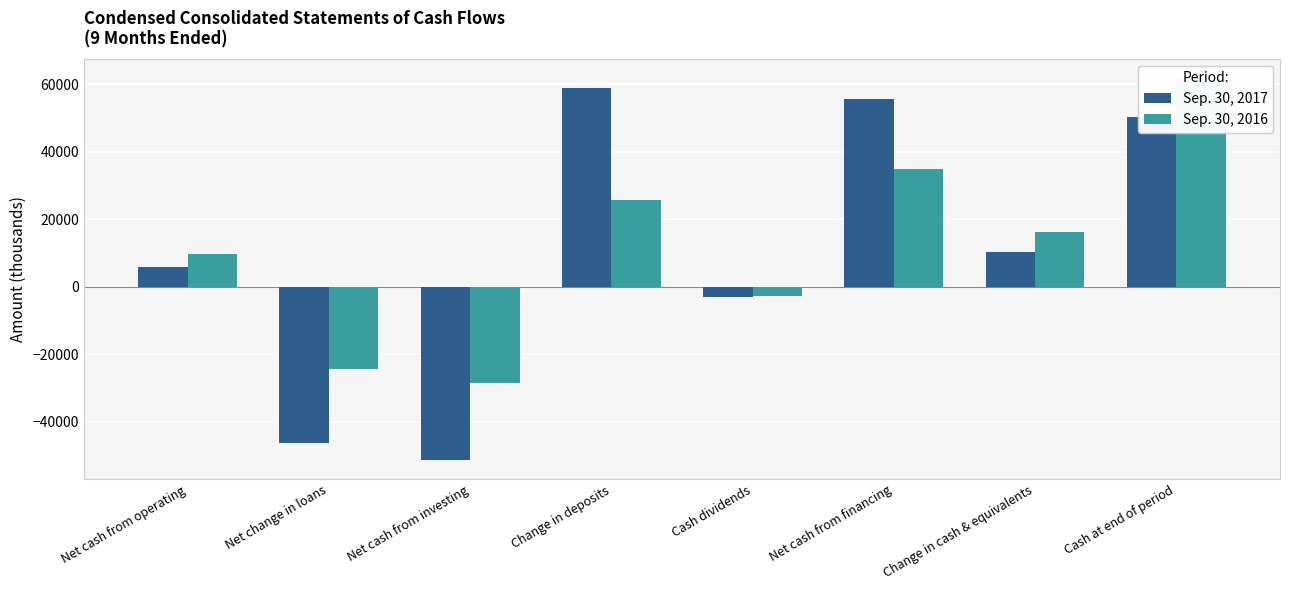

What position from the right is Change in deposits?

5